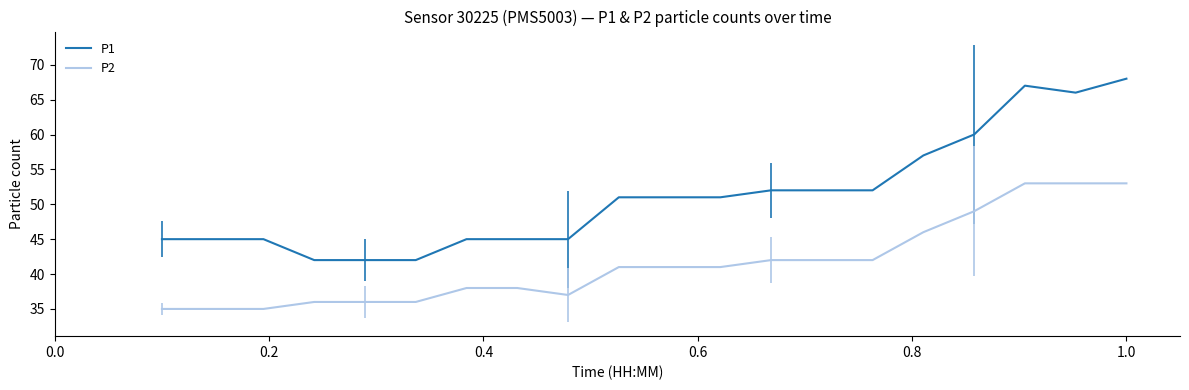

Which series has the largest total across all categories?

P1